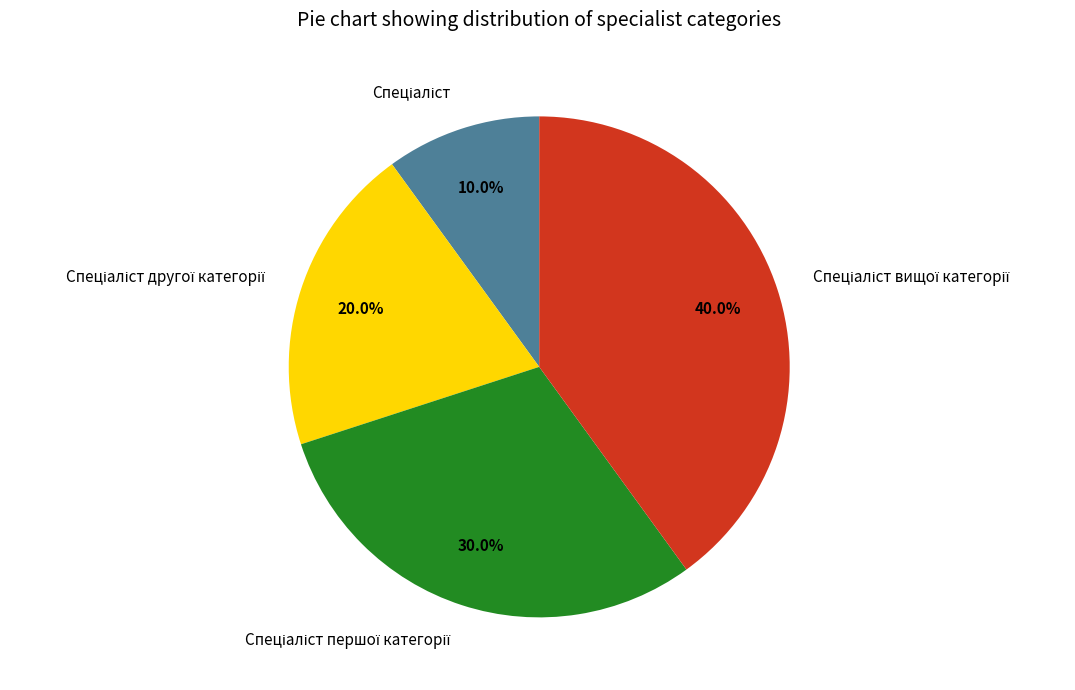

How many segments does this pie chart have?

4